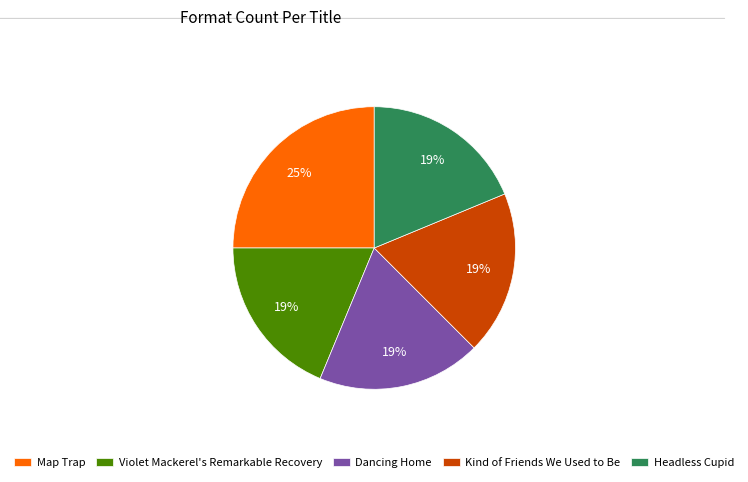

Is it true that Headless Cupid is 1% of the pie?

False